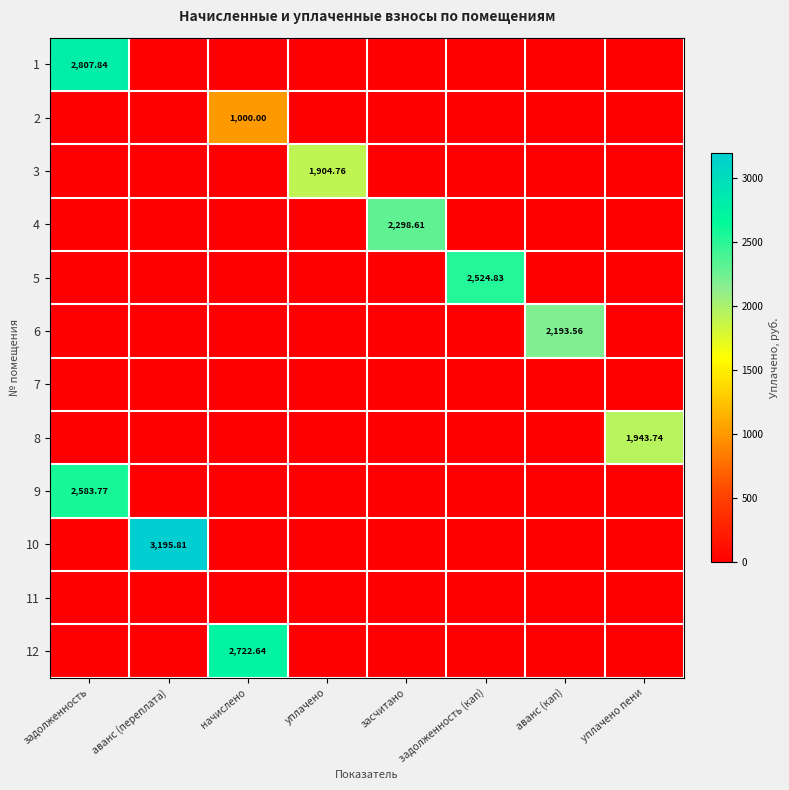

Where is 1 nearest to the value 1403?

аванс (переплата)